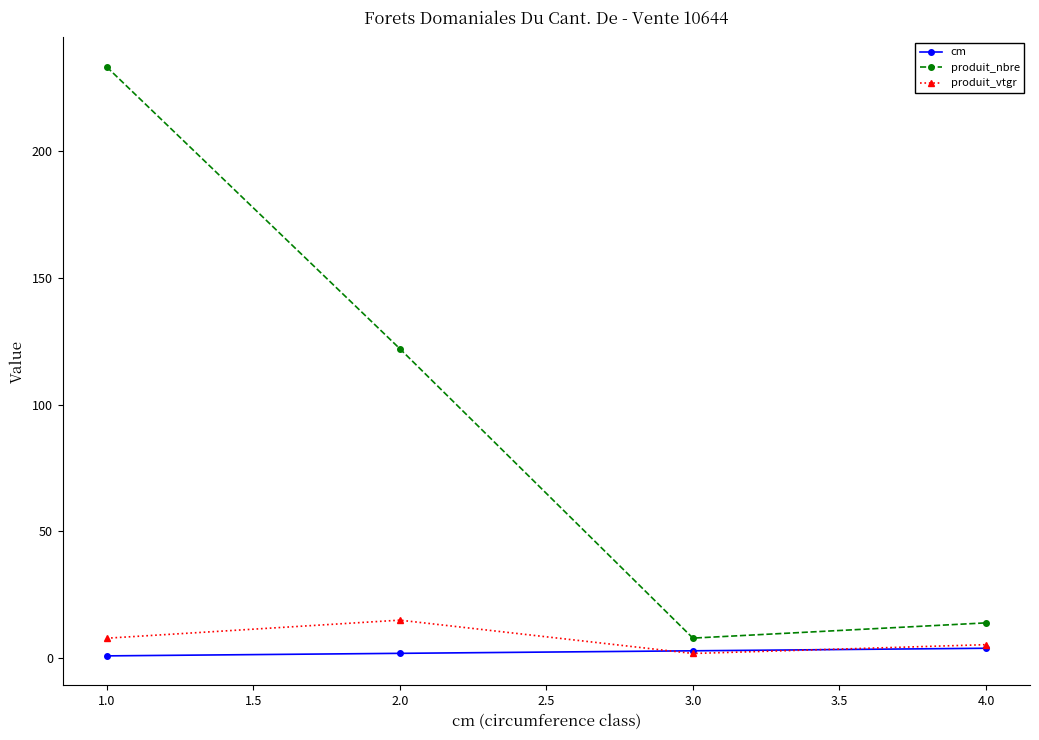

How many data points does each series have?

4